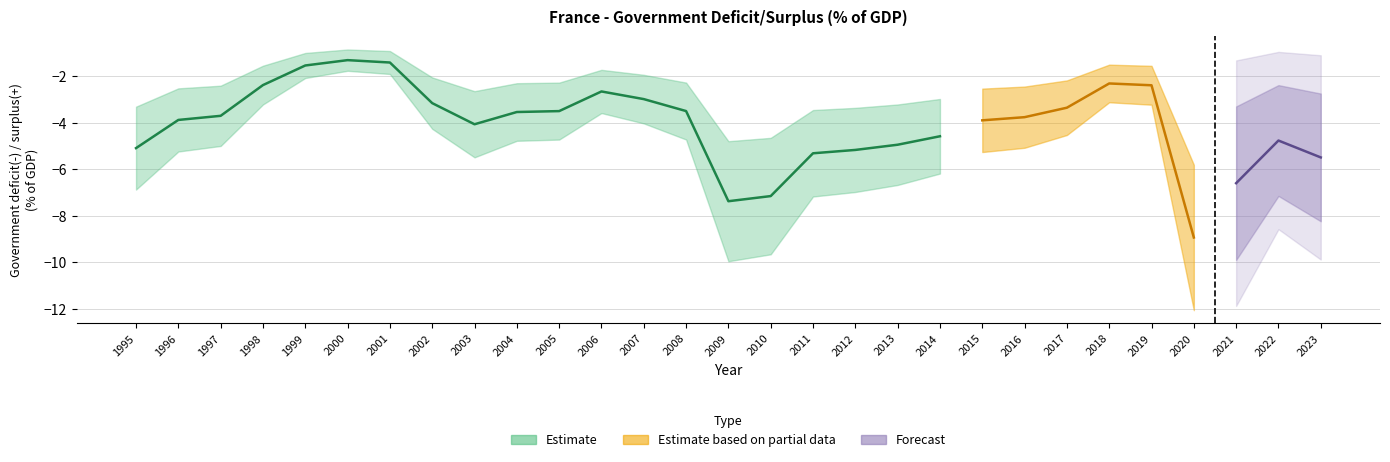

How many interior local valleys (lower than both neighbors) does the data have?

3